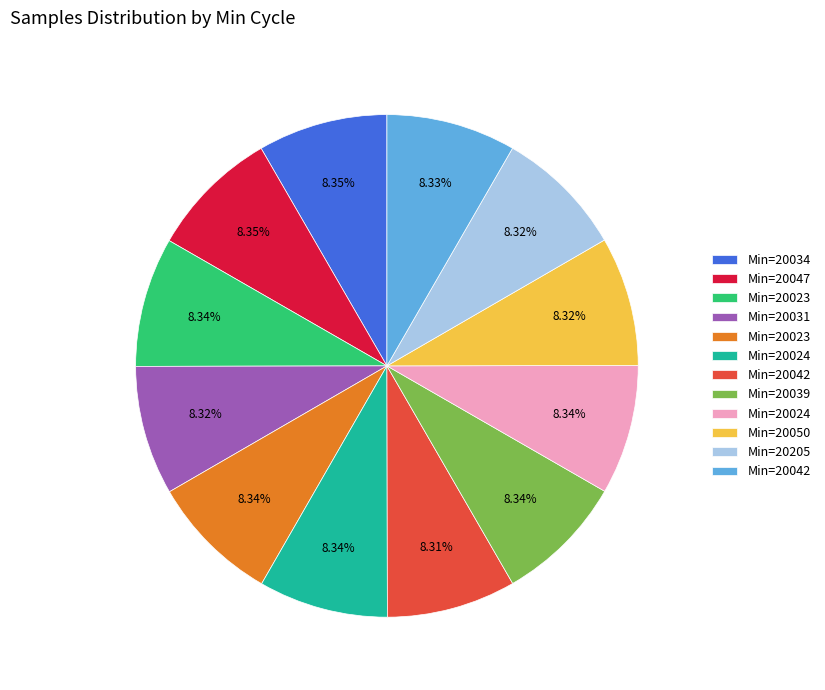

To the nearest percent, what is the average slice percentage?

8%